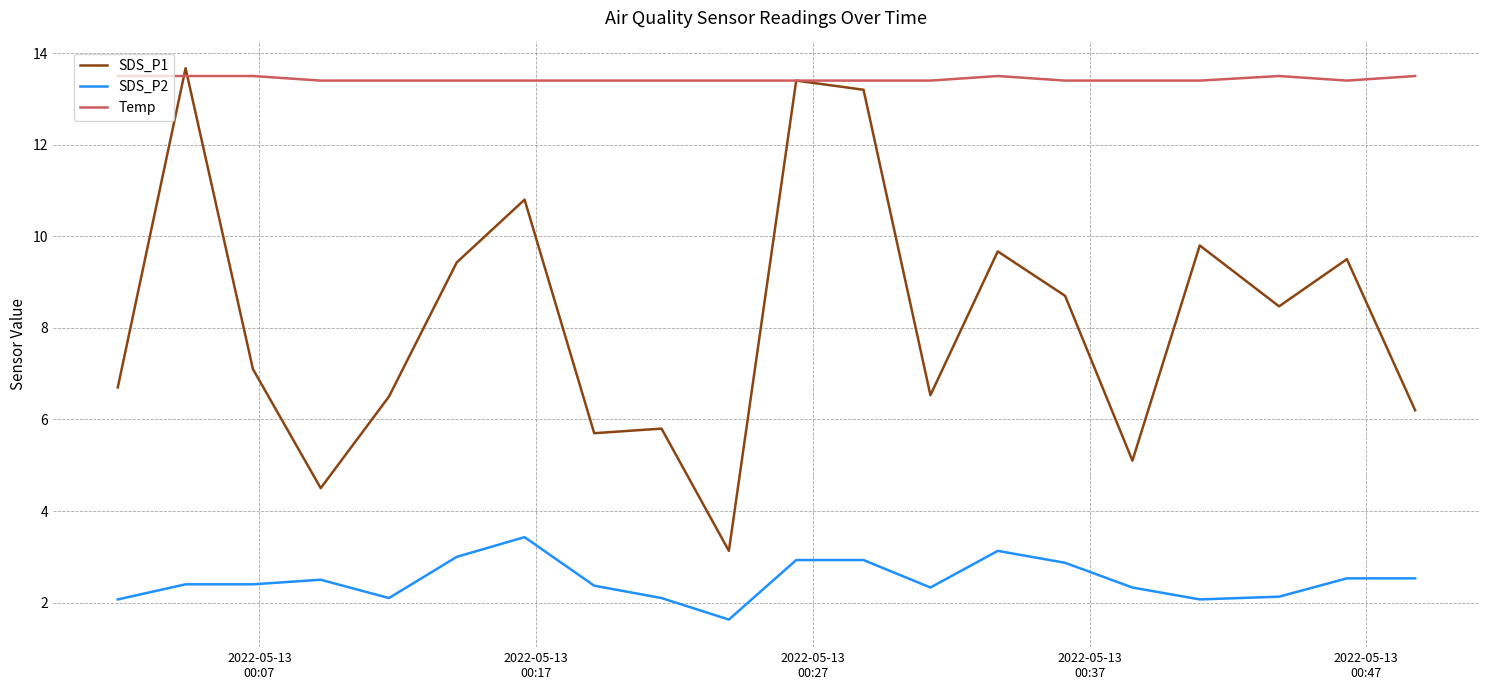

What is the difference between the second highest and minimum values in the Temp series?

0.1